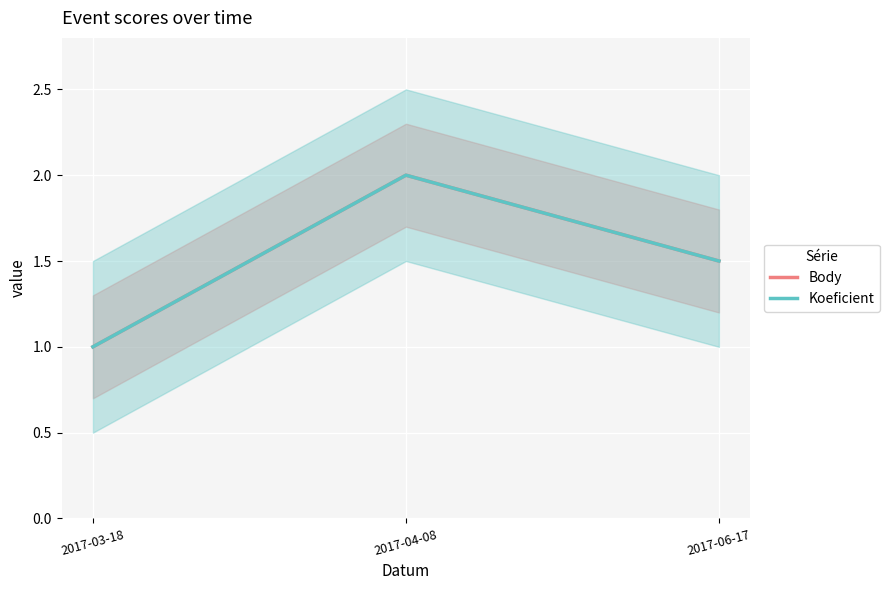

What is the label of the 2nd point from the left?

2017-04-08